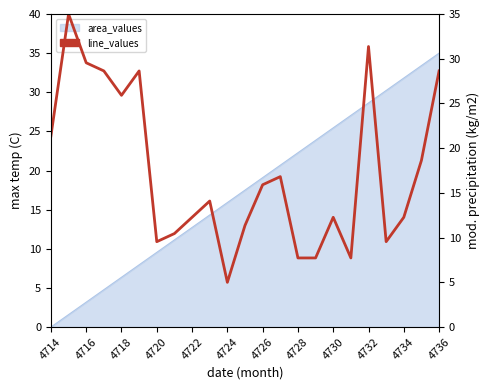

What is the label of the 6th point from the left?

4724